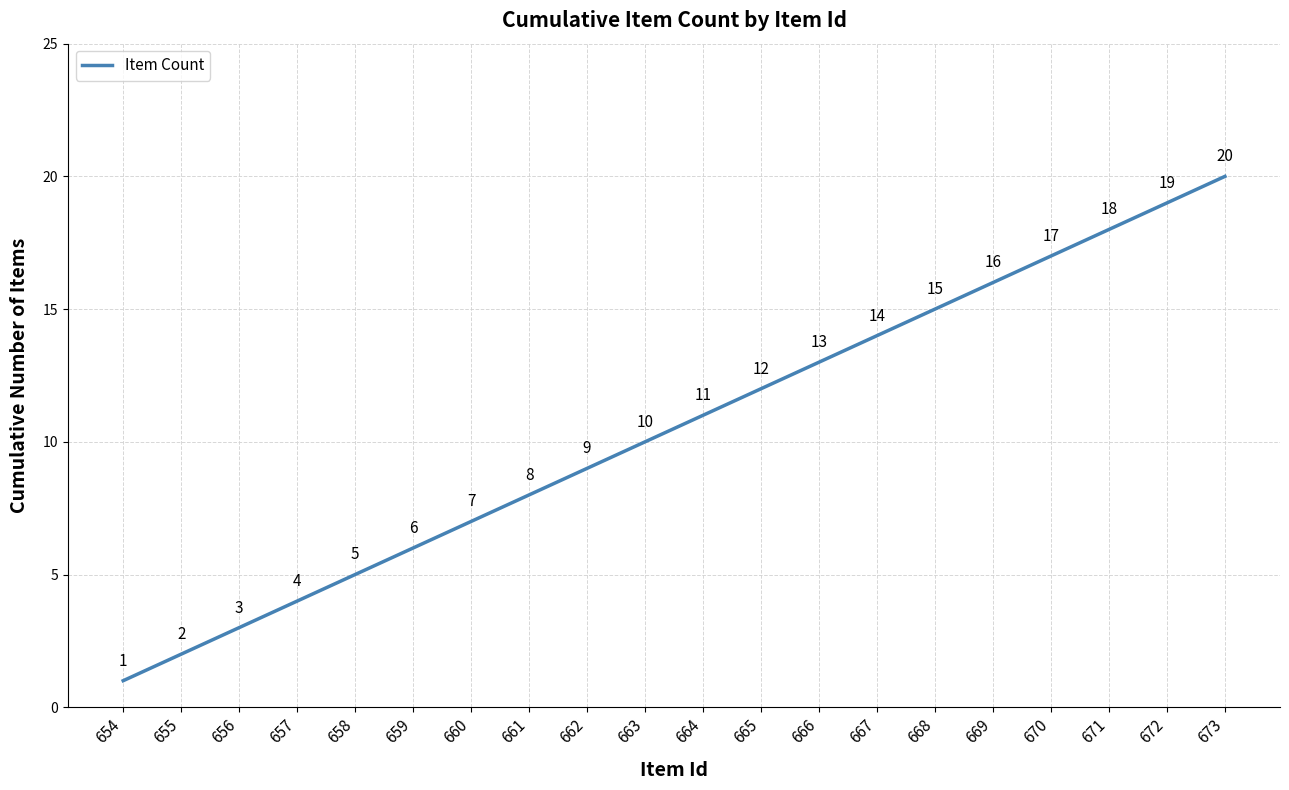

What is the maximum value shown in the chart?

20